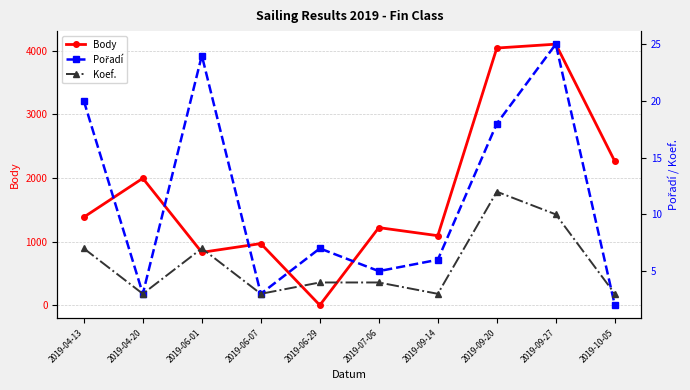

True or false: Body and Koef. cross at least once.

True